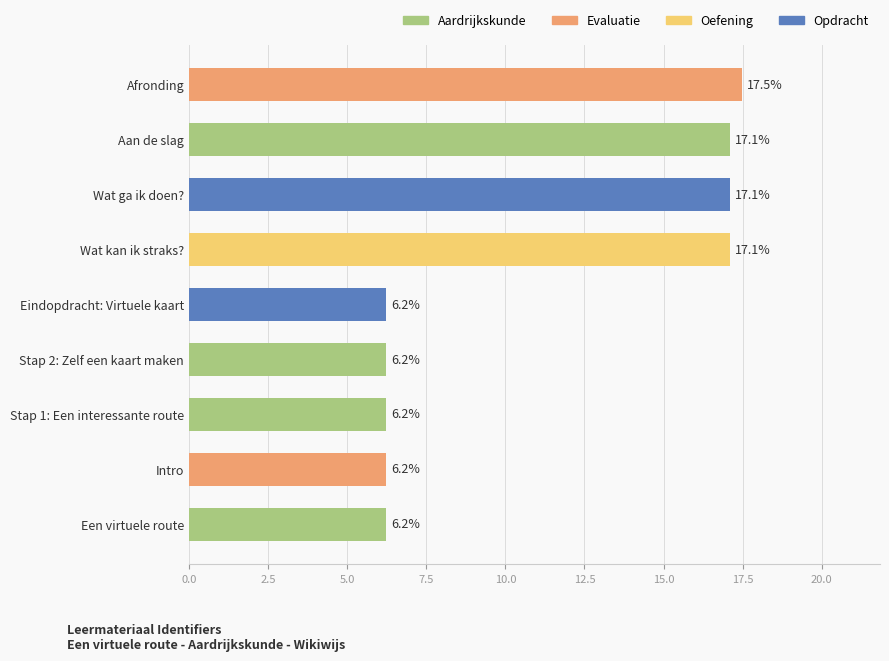

Does the chart contain any negative values?

No